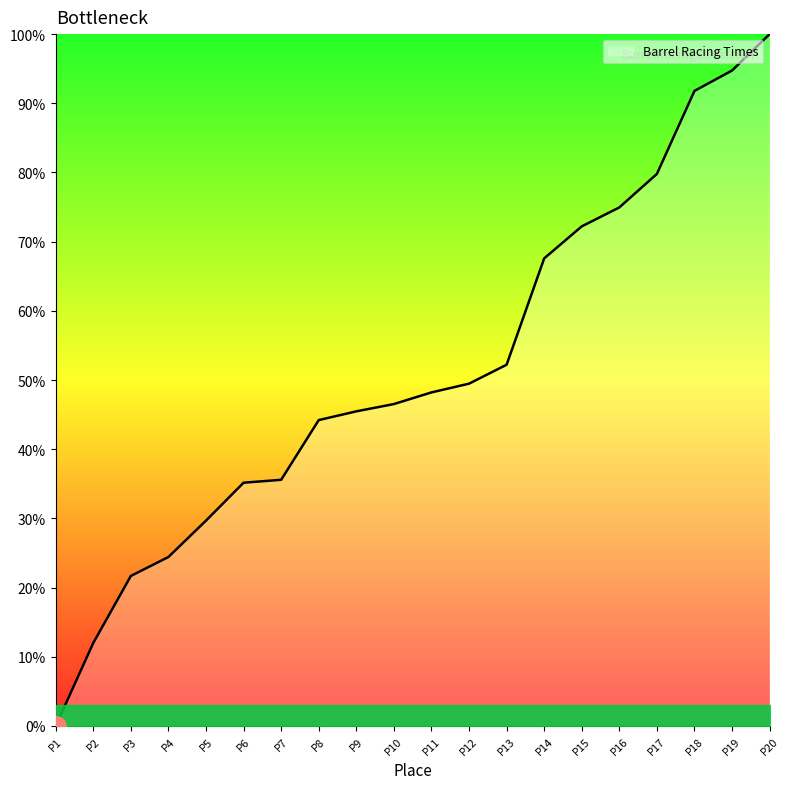

What is the difference between the maximum and minimum values?

100.0